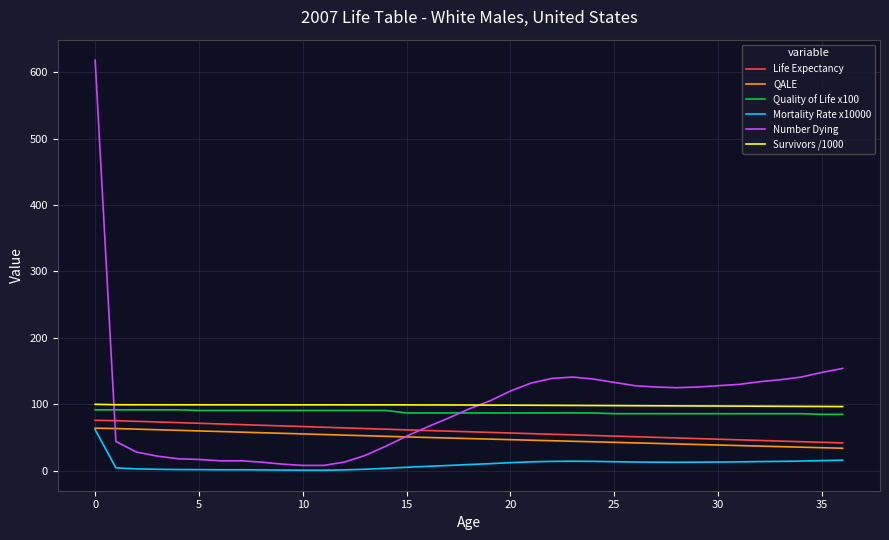

What is the greatest value displayed?

618.0